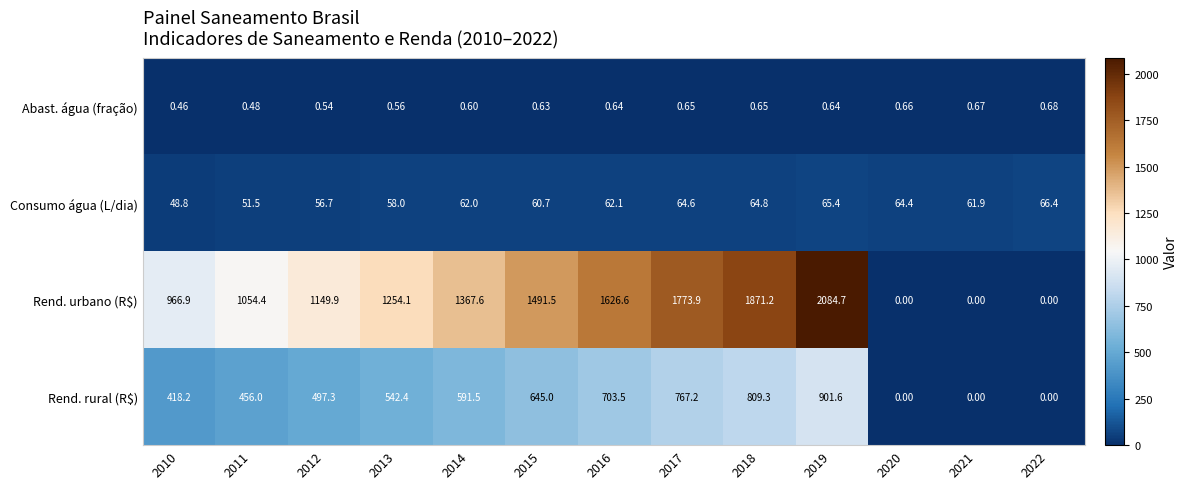

Which series changed the most between 2010 and 2016?

Rend. urbano (R$)